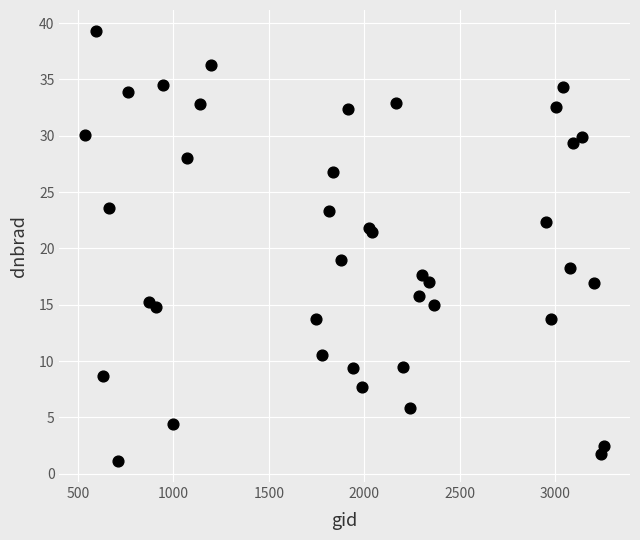

What Y value in the scatter plot is closest to 20?

19.0